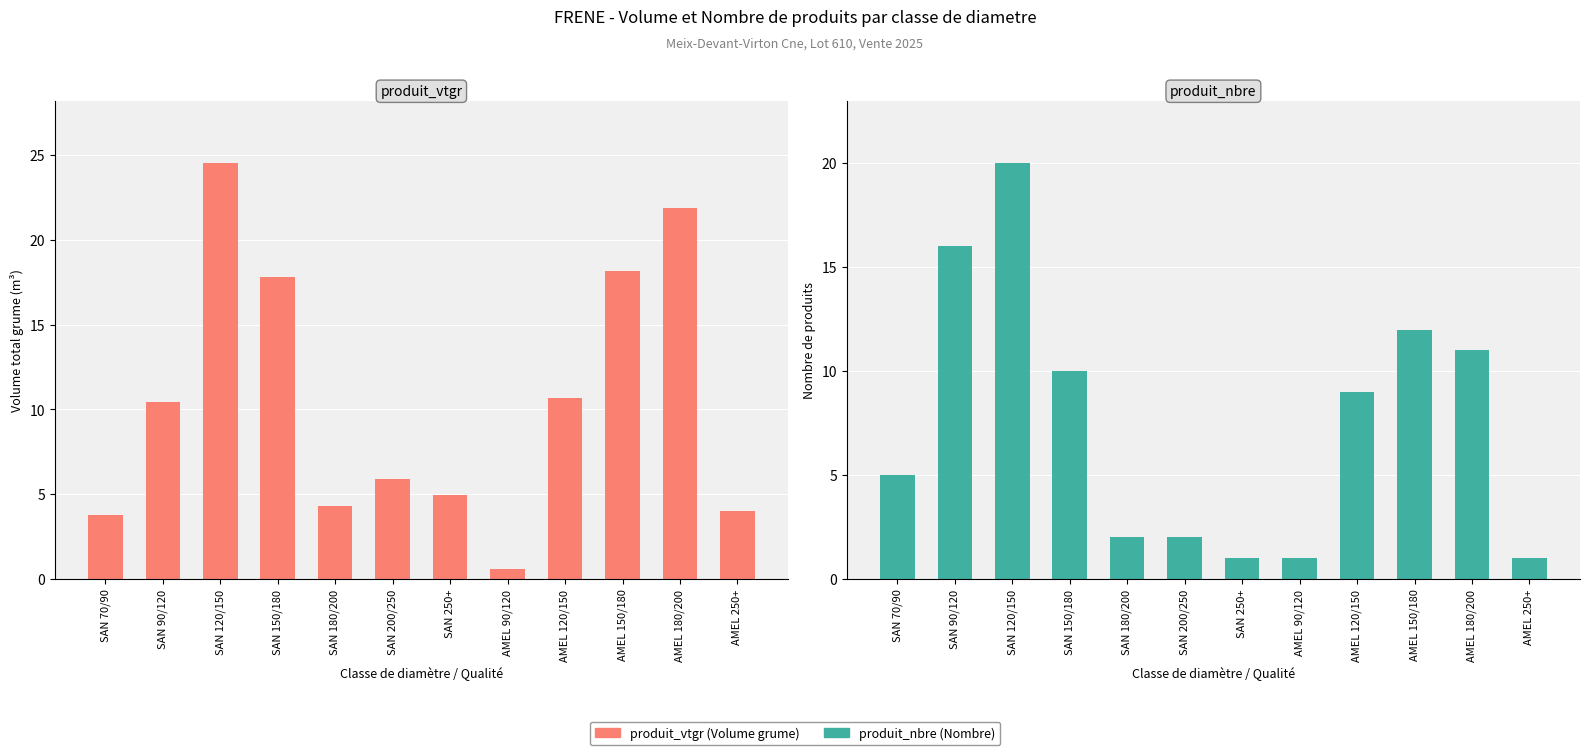

Which has a higher value, SAN 250+ or SAN 200/250?

SAN 200/250